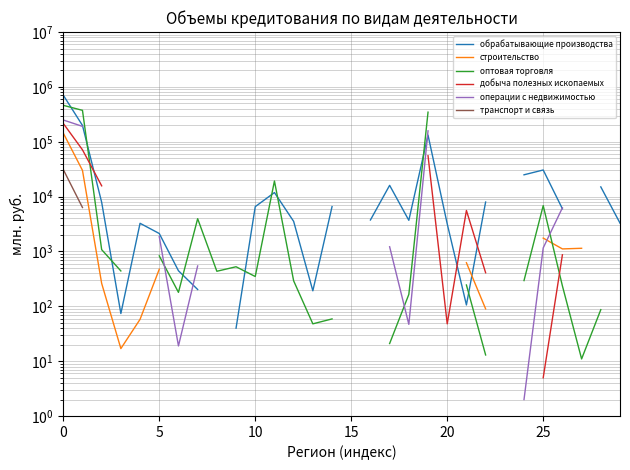

What is the label of the 17th point from the right?

13